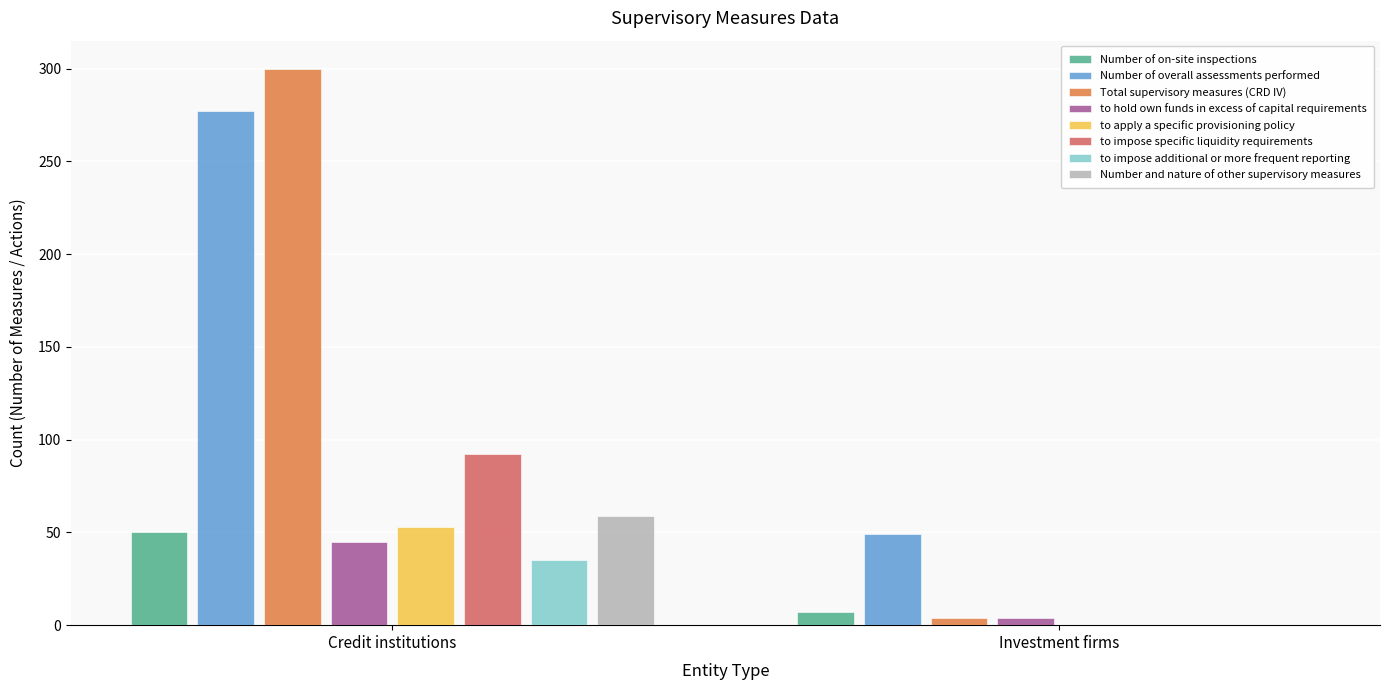

Reading left to right, what are all the values shown in this chart?

Number of on-site inspections: Credit institutions=50	Investment firms=7
Number of overall assessments performed: Credit institutions=277	Investment firms=49
Total supervisory measures (CRD IV): Credit institutions=300	Investment firms=4
to hold own funds in excess of capital requirements: Credit institutions=45	Investment firms=4
to apply a specific provisioning policy: Credit institutions=53	Investment firms=0
to impose specific liquidity requirements: Credit institutions=92	Investment firms=0
to impose additional or more frequent reporting: Credit institutions=35	Investment firms=0
Number and nature of other supervisory measures: Credit institutions=59	Investment firms=0